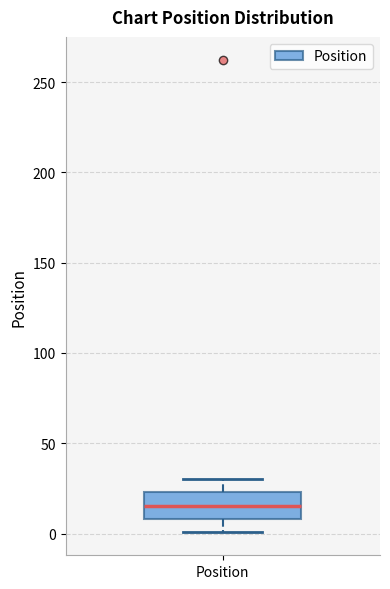

Where does the median line of the box for Position sit on the y-axis? The values are not printed on the chart, so give them approximately, as read against the axis.

15